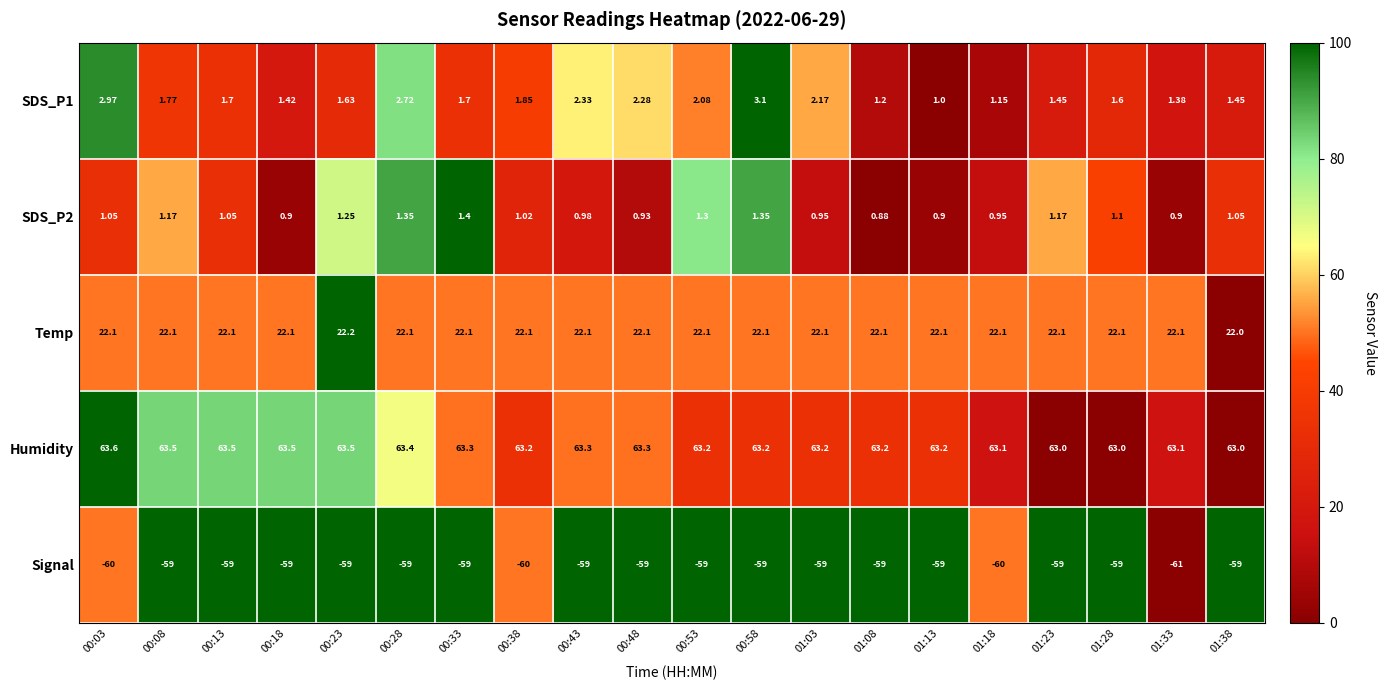

Is the value of Temp at 01:08 greater than the value of Humidity at 00:48?

No